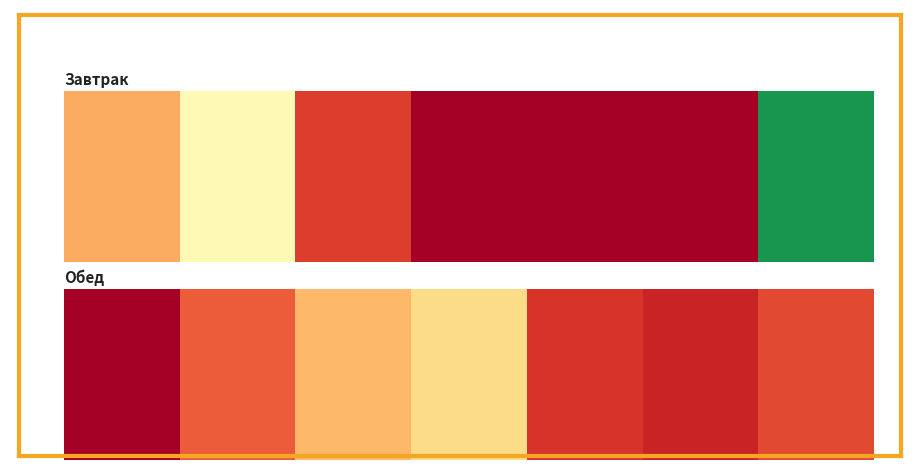

The chart shows a value of 112 at 0.2. True or false?

True